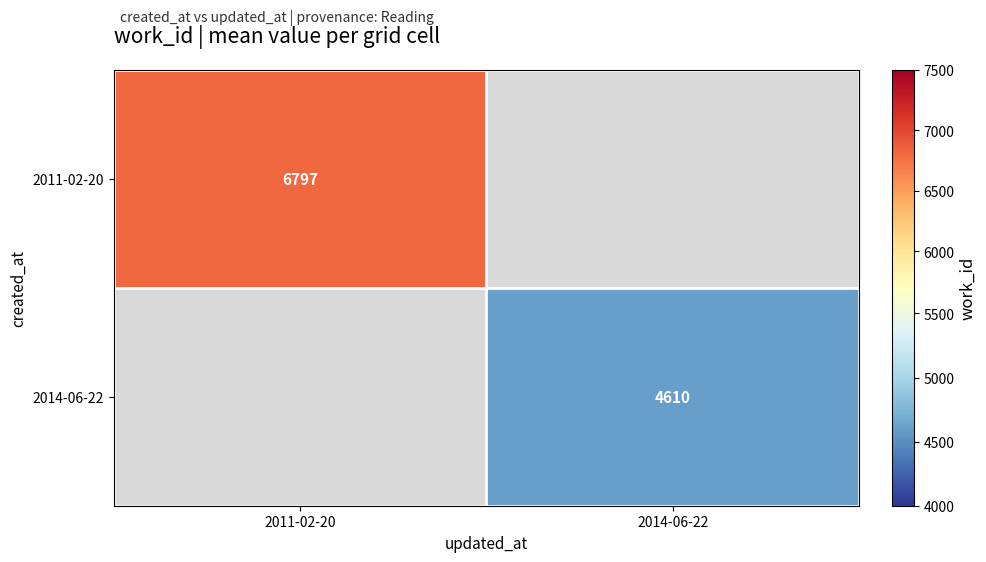

Which label corresponds to the largest value in the chart?

2011-02-20